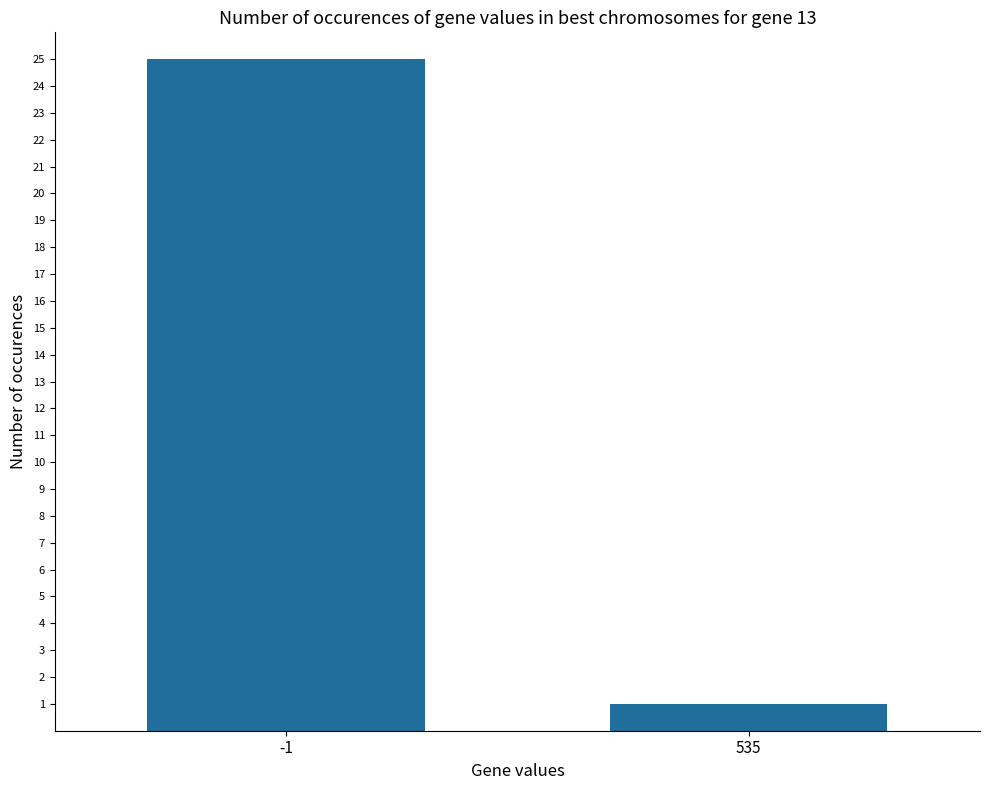

How many data points are less than 25?

1